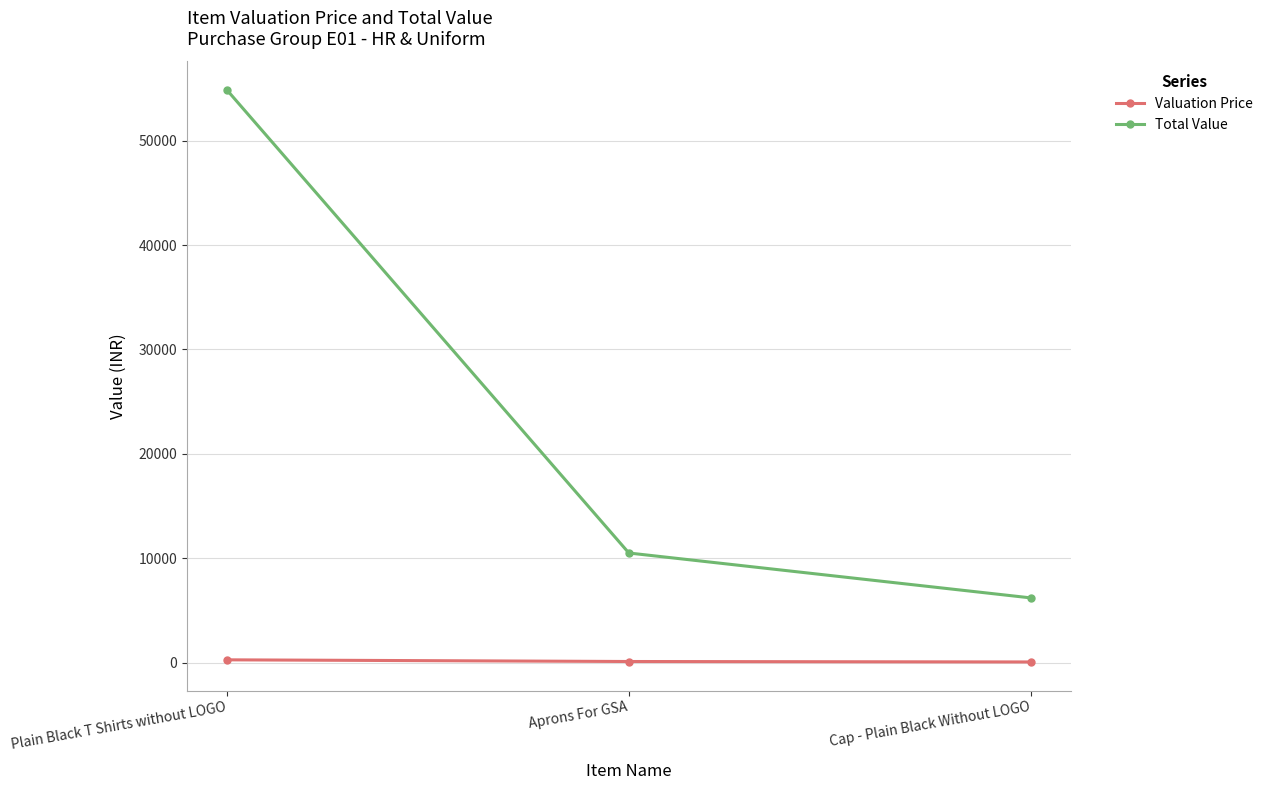

Rank the series by their maximum value, from lowest to highest.

Valuation Price, Total Value